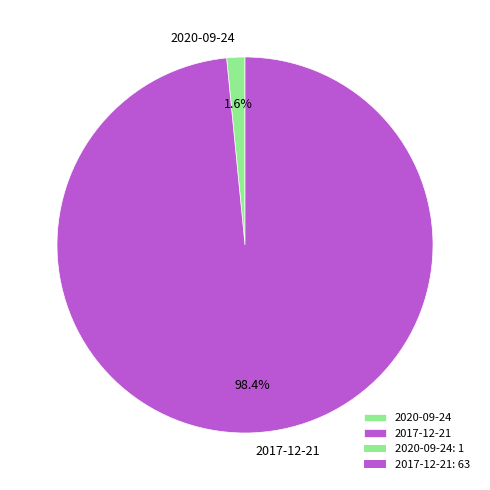

Rank the categories by value from highest to lowest.

2017-12-21, 2020-09-24